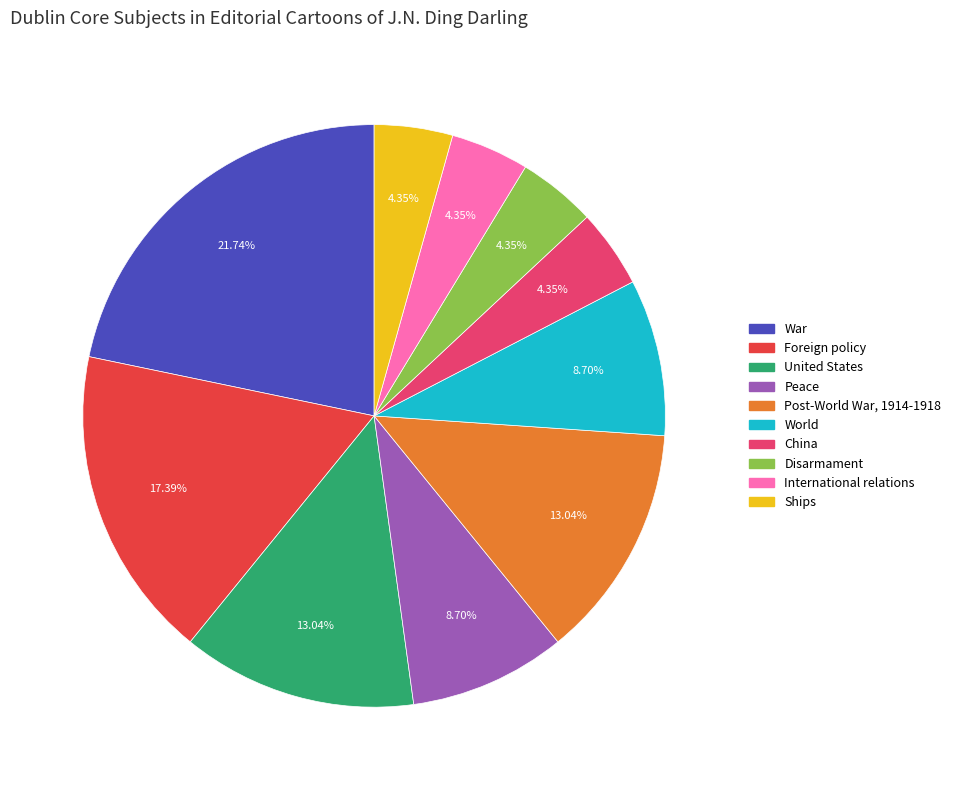

Does any single category account for the majority?

No